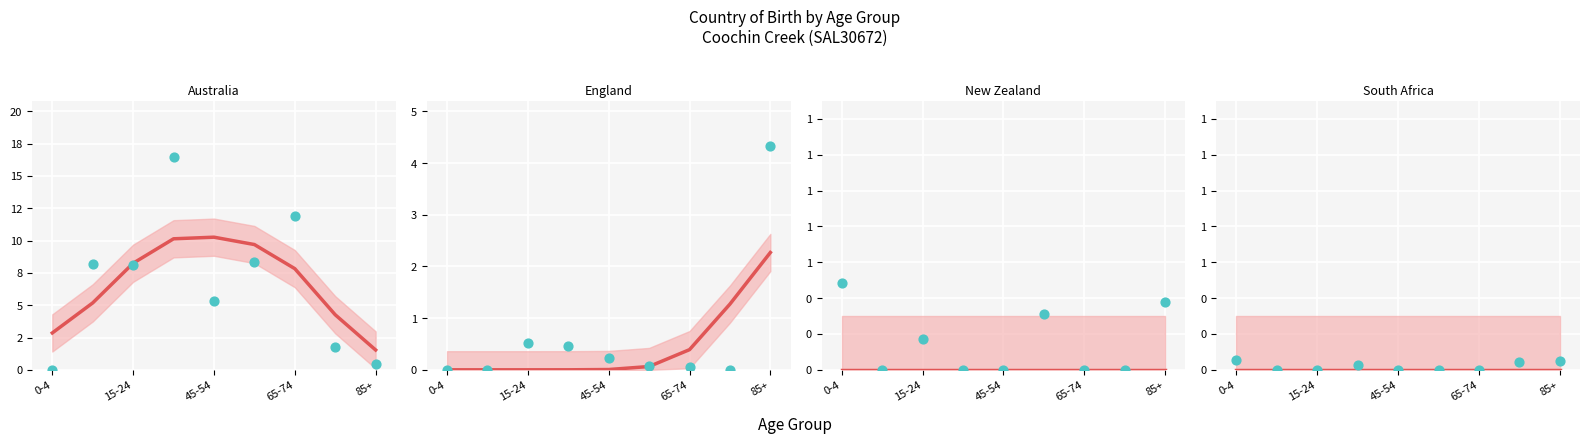

At how many categories does at least one series exceed 2?

9